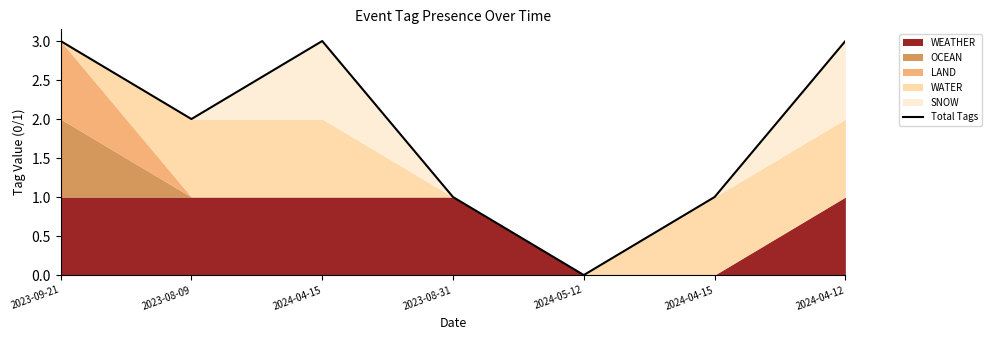

How many positive values are there?

6